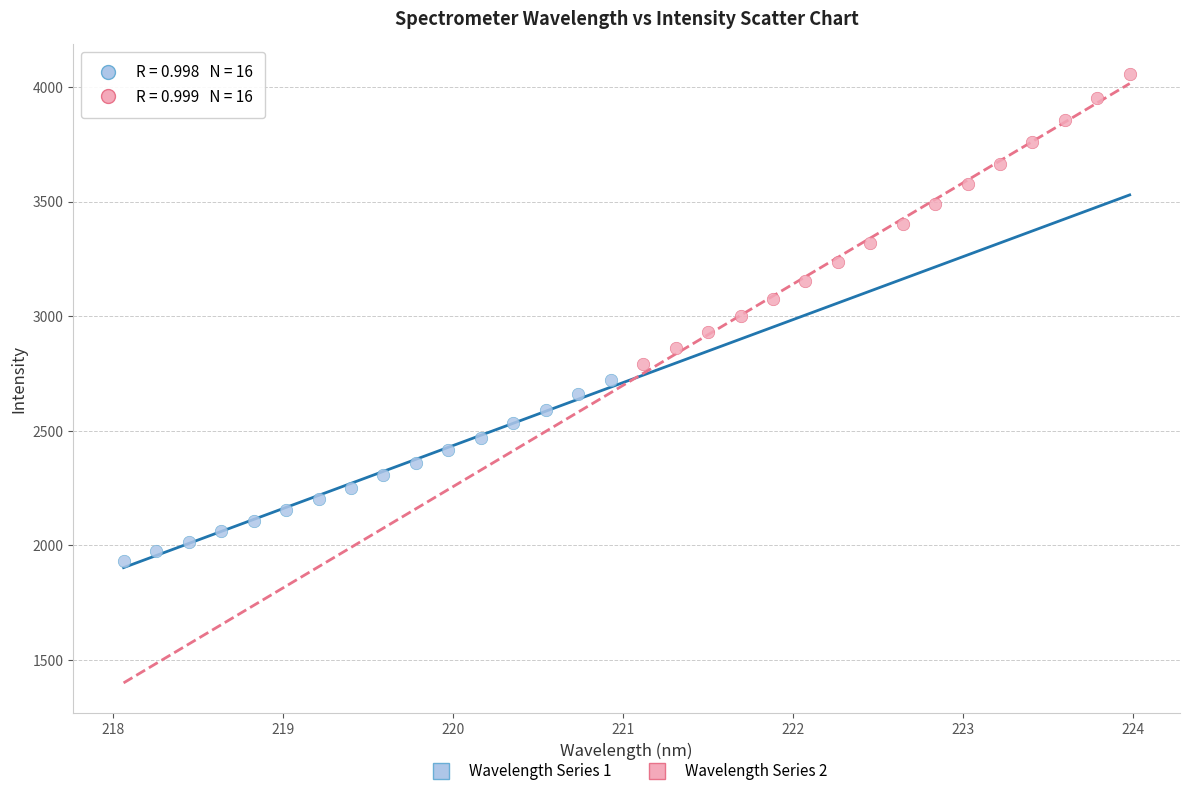

Which series contains the lowest Y value?

Wavelength Series 1